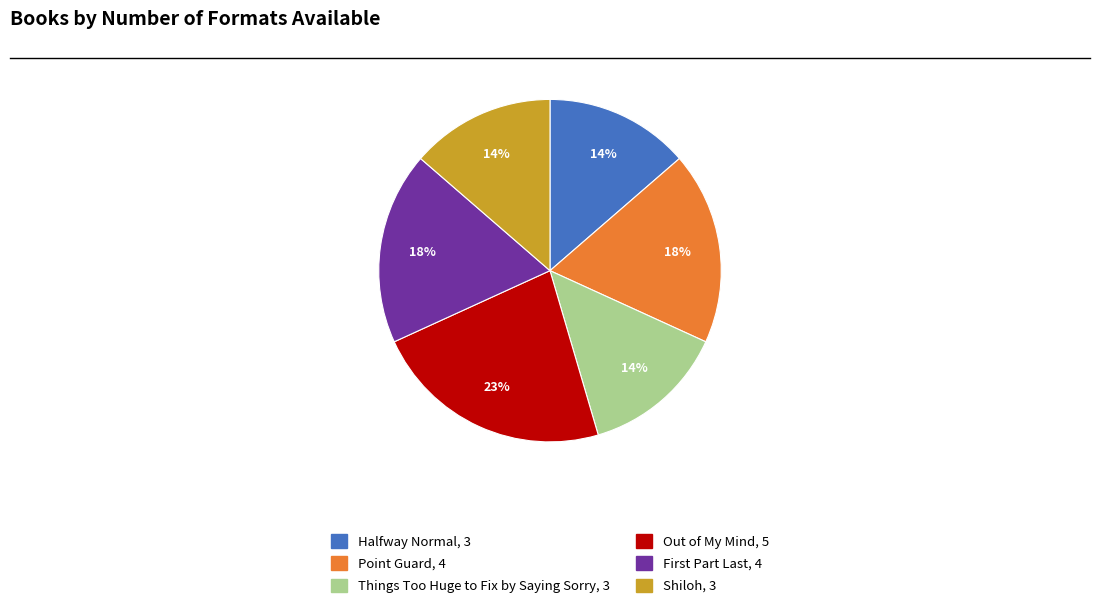

Does Things Too Huge to Fix by Saying Sorry represent more than half of the total?

No